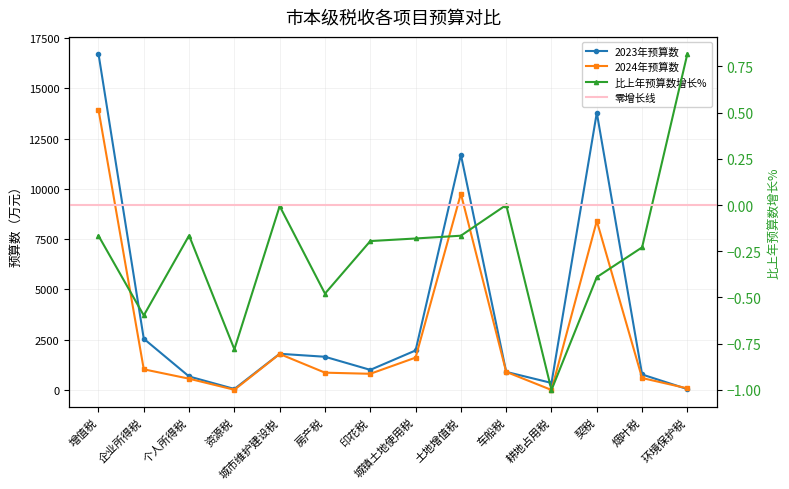

Where is the first local minimum for 比上年预算数增长%?

企业所得税